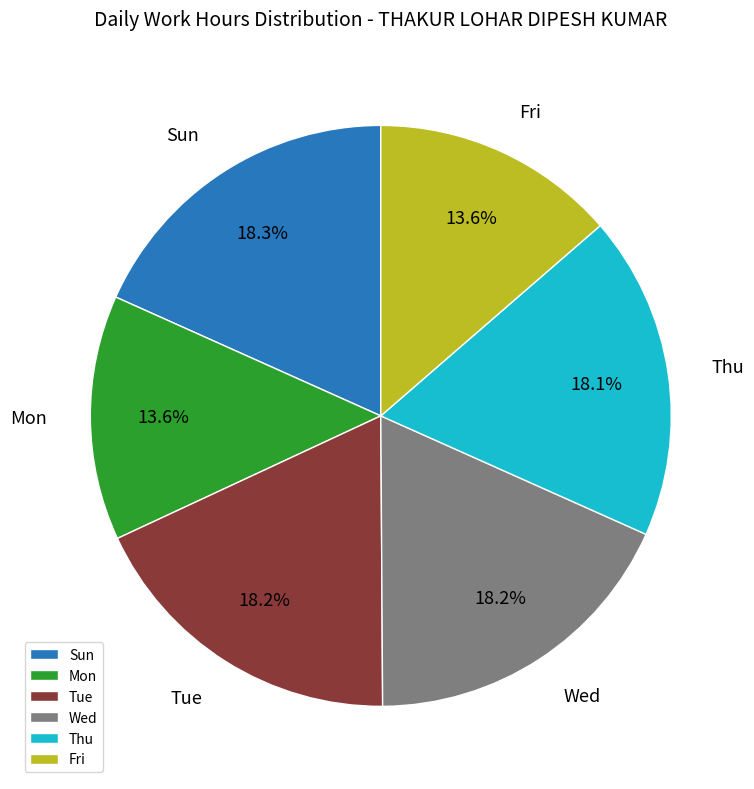

What percentage do Wed and Sun together represent?

36.5%